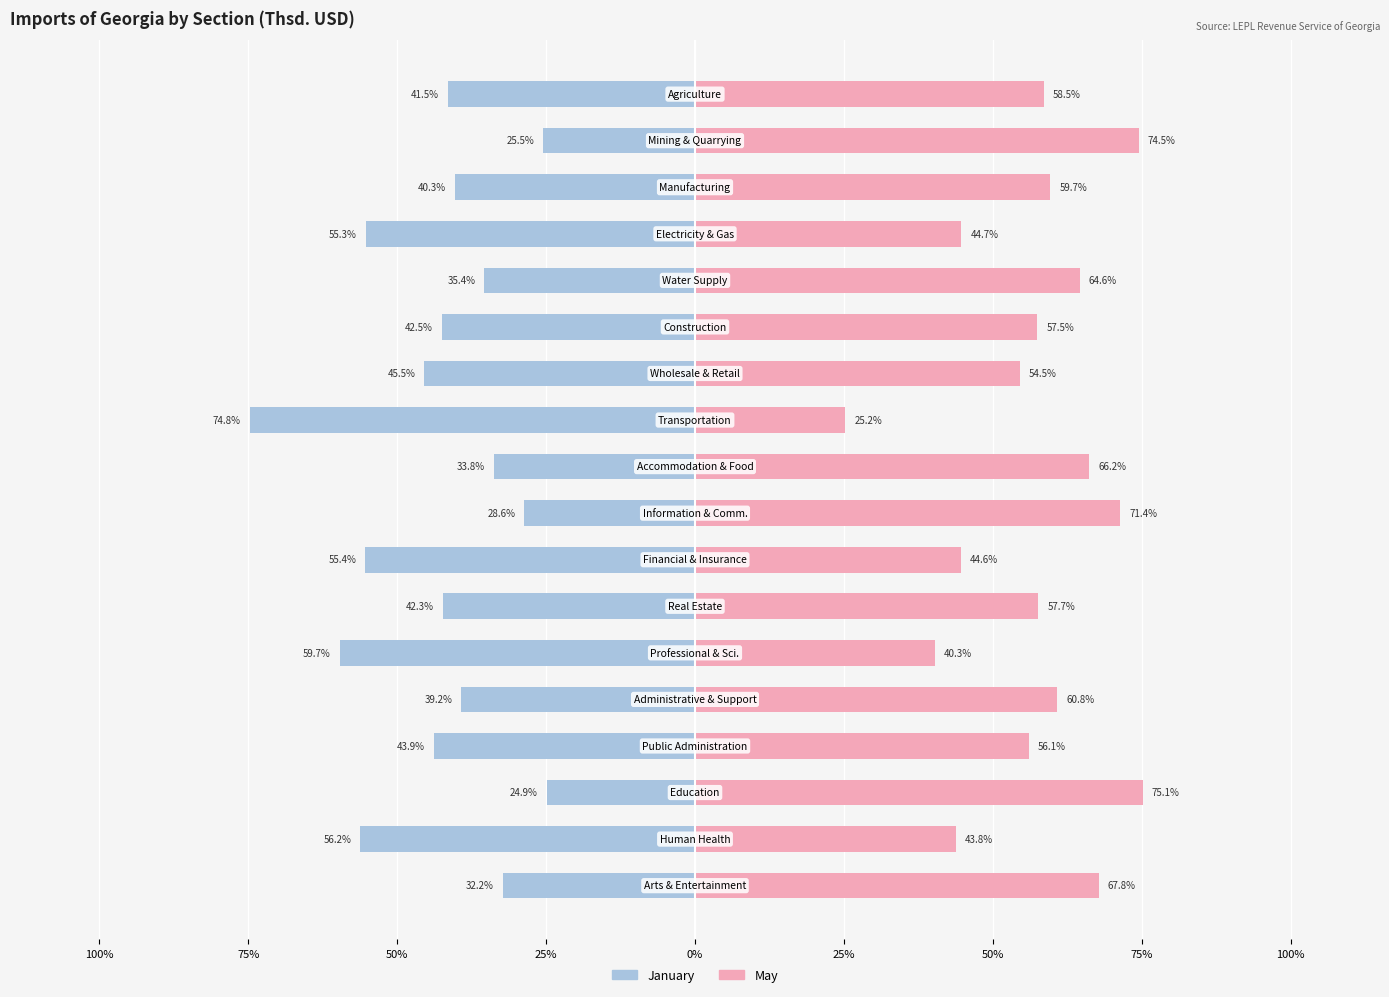

Count the number of categories in the chart.

18